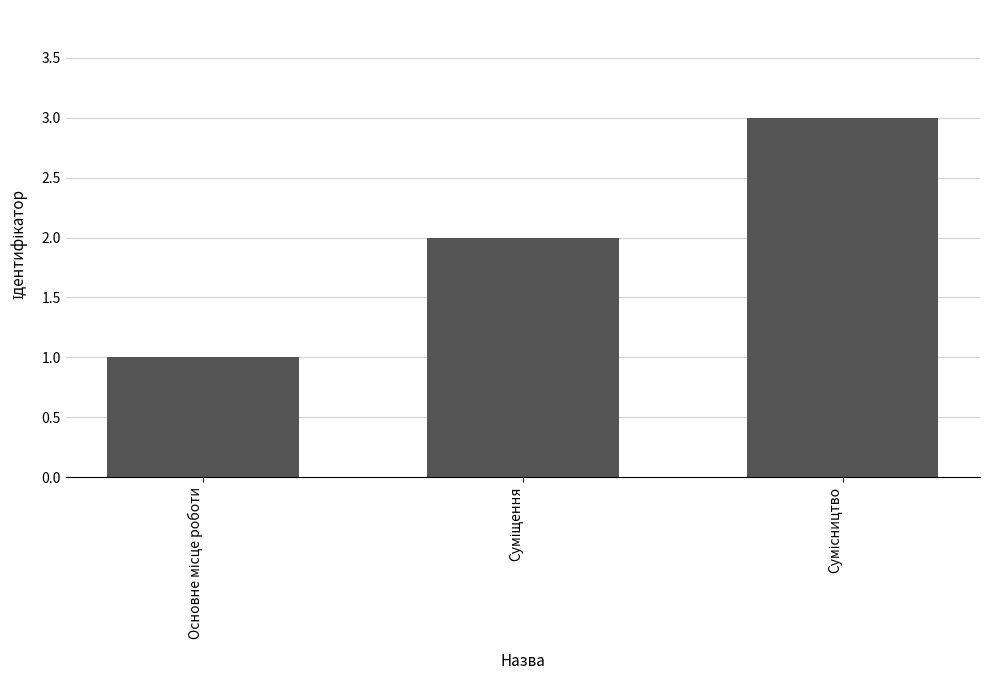

What is the sum of all values?

6